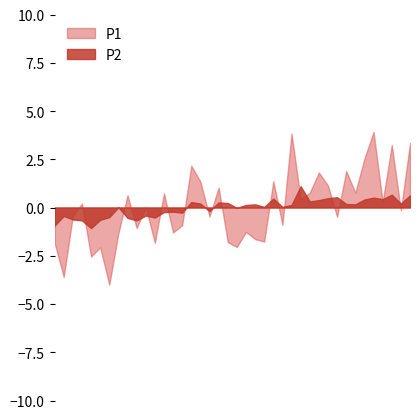

Which series has the largest range (max minus min)?

P1